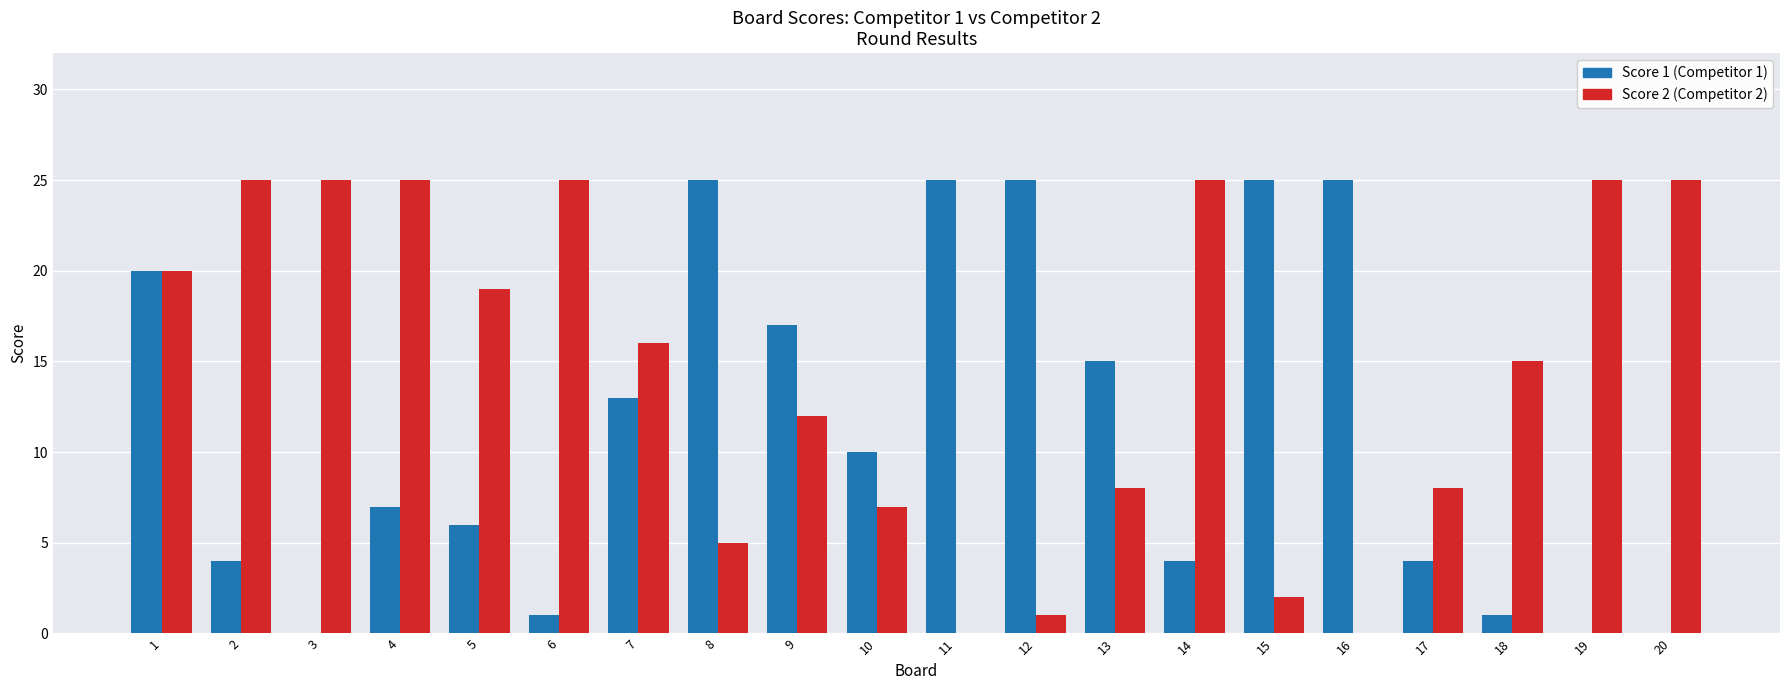

At which category is the sum across all series the highest?

1